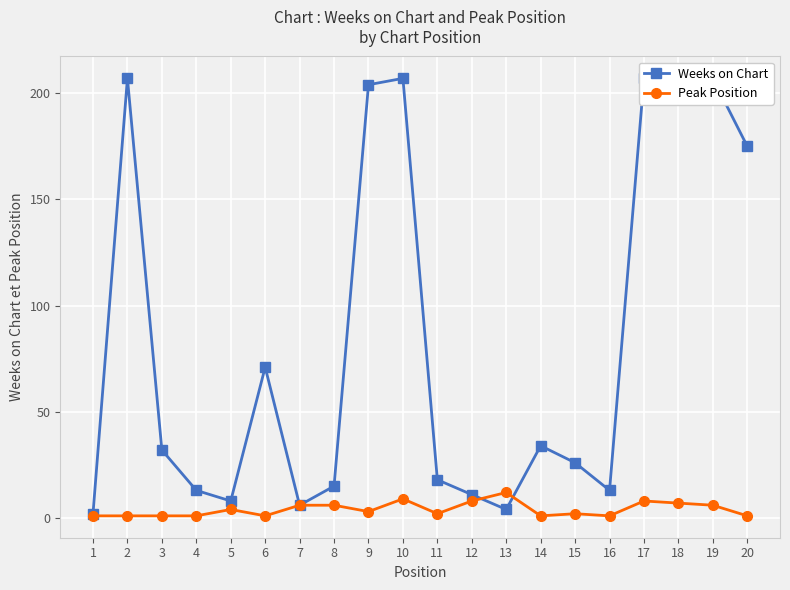

Is it true that Peak Position equals 12 at 13?

True